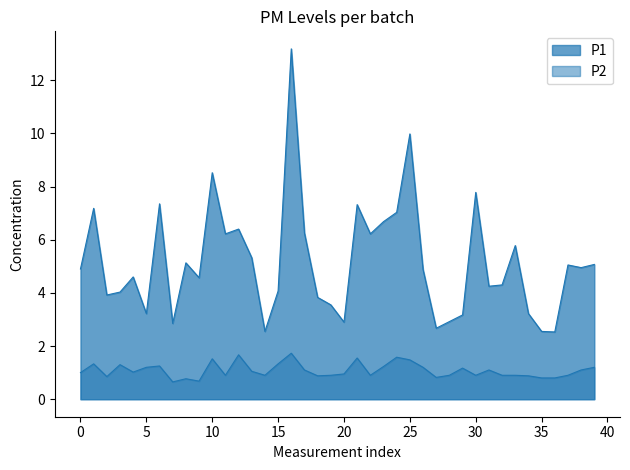

At how many categories does at least one series exceed 11?

1